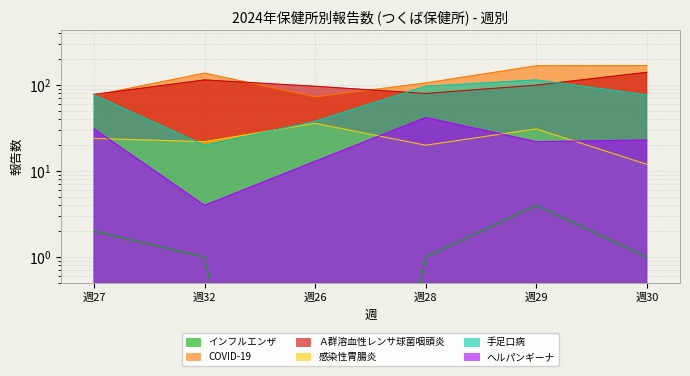

True or false: 手足口病 and 感染性胃腸炎 cross at least once.

True